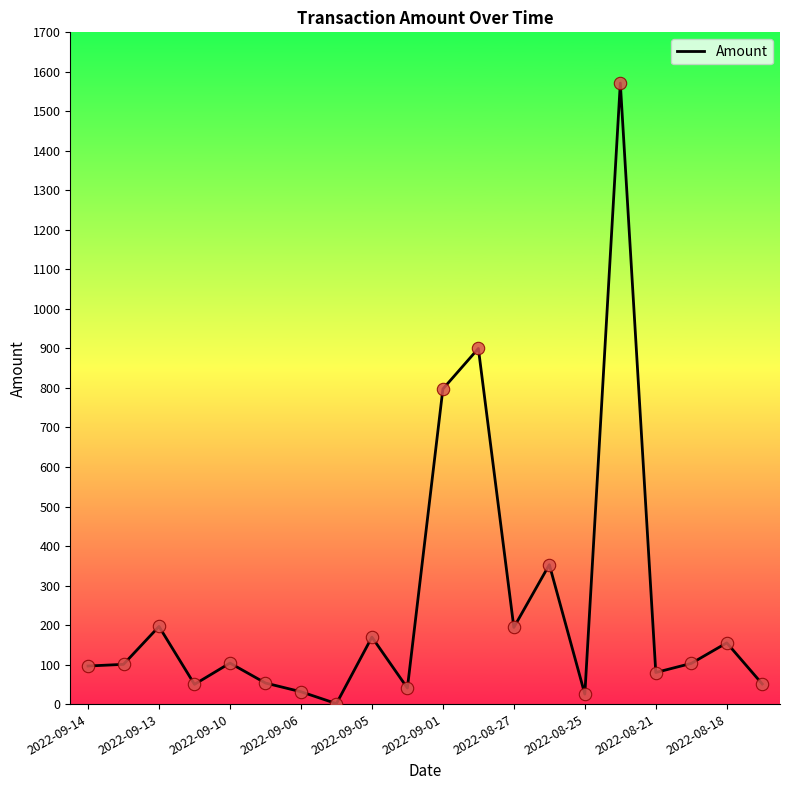

What is the maximum value shown in the chart?

1571.6